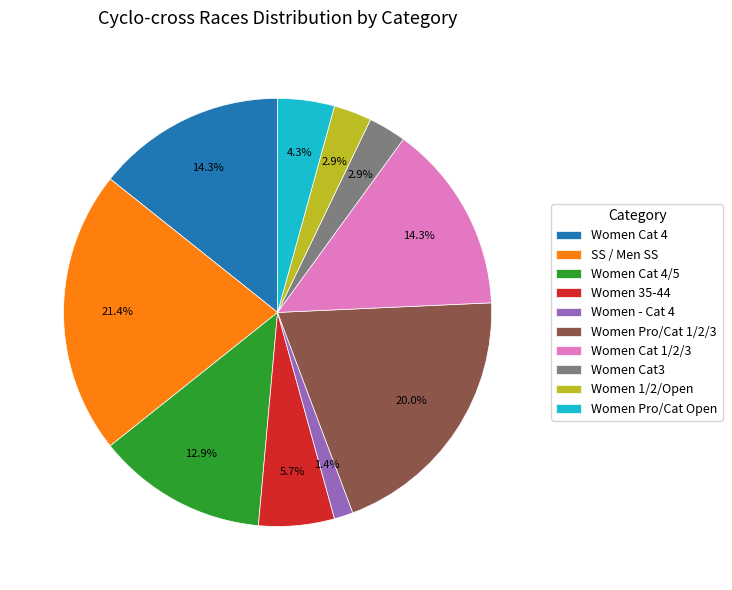

The Women - Cat 4 slice represents 12% of the pie. True or false?

False